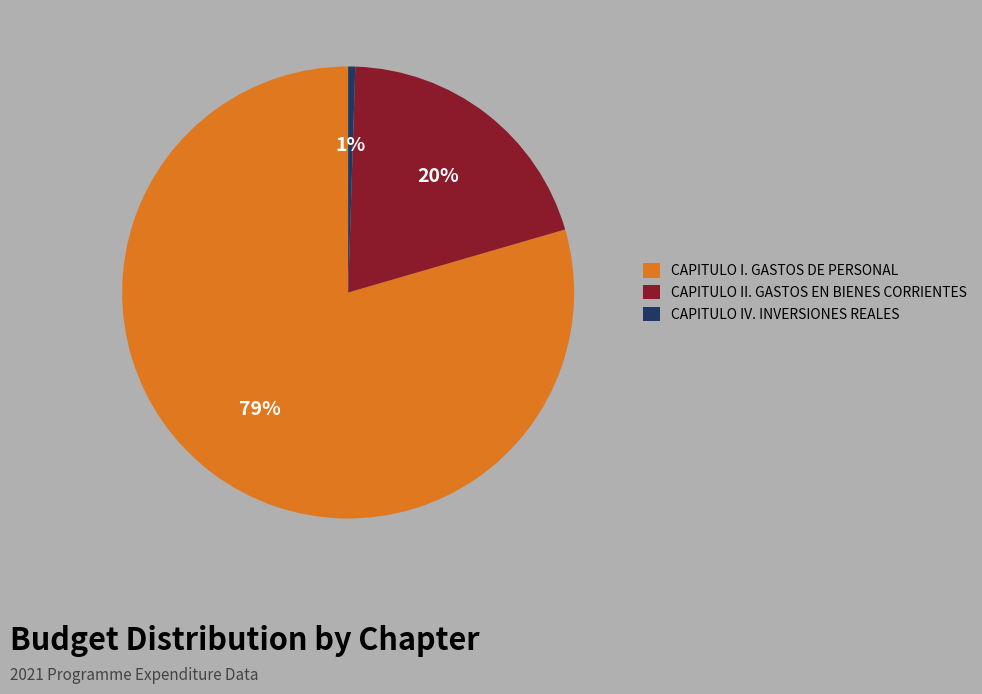

What is the smallest slice in the pie chart?

CAPITULO IV. INVERSIONES REALES